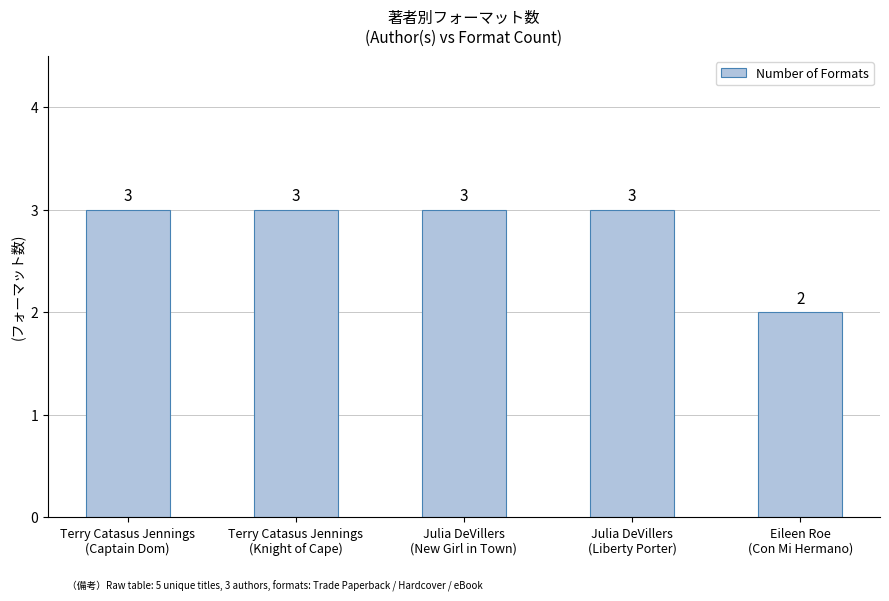

What is the average value?

3